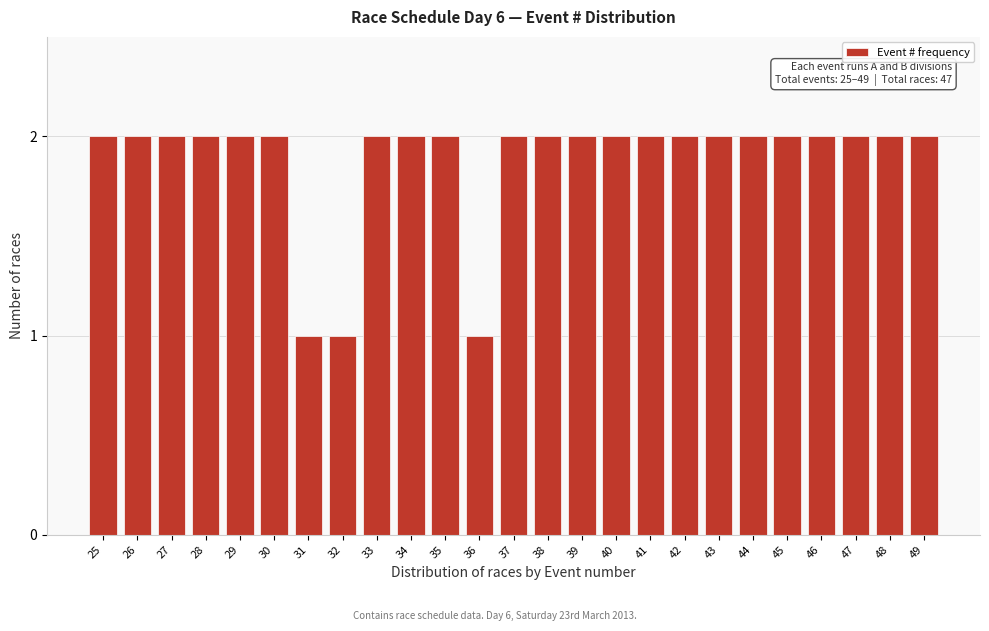

Reading right to left, extract all data points from this chart.

2	2	2	2	2	2	2	2	2	2	2	2	2	1	2	2	2	1	1	2	2	2	2	2	2